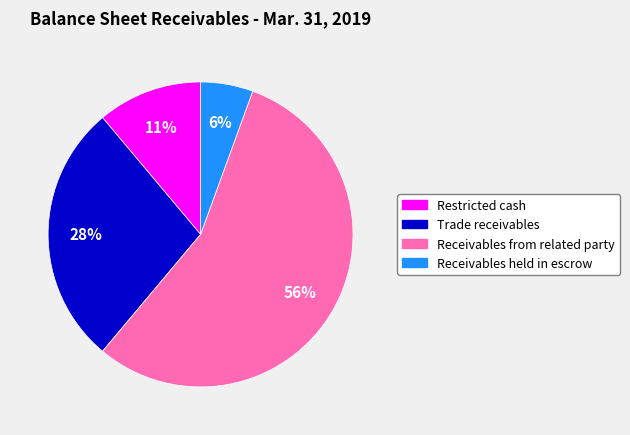

Rank the categories by value from lowest to highest.

Receivables held in escrow, Restricted cash, Trade receivables, Receivables from related party